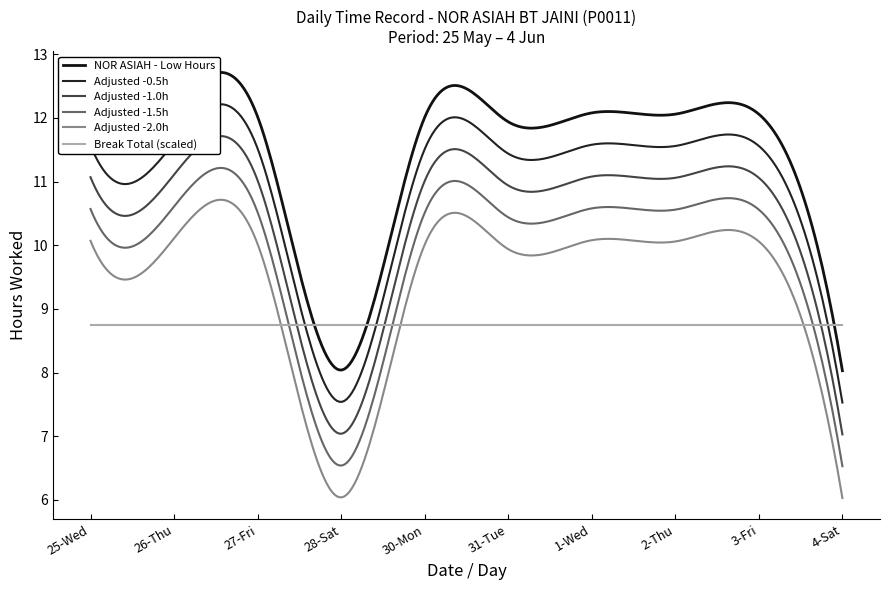

Does the chart display data point markers on the line(s)?

No